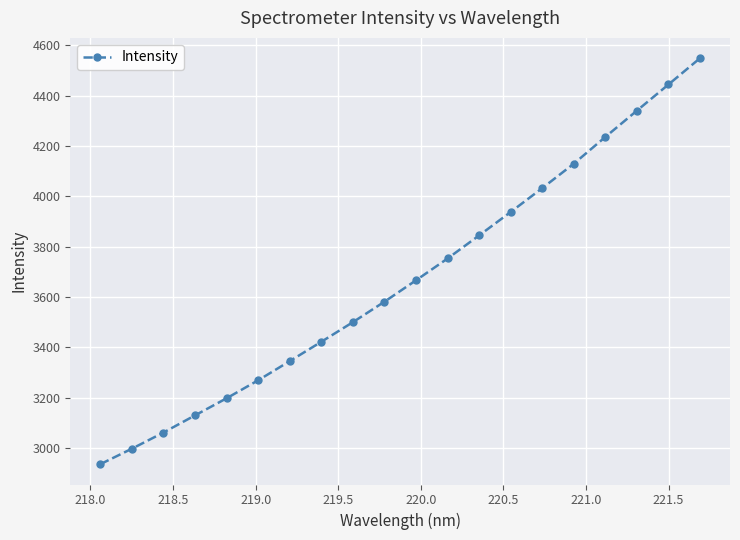

What is the smallest value displayed?

2935.6